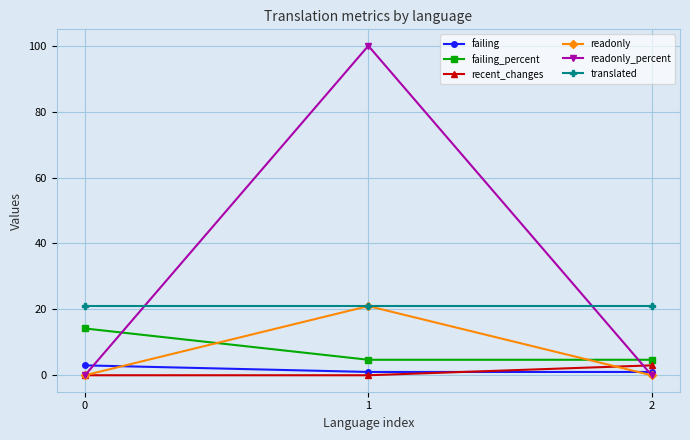

How many lines are shown in the chart?

6